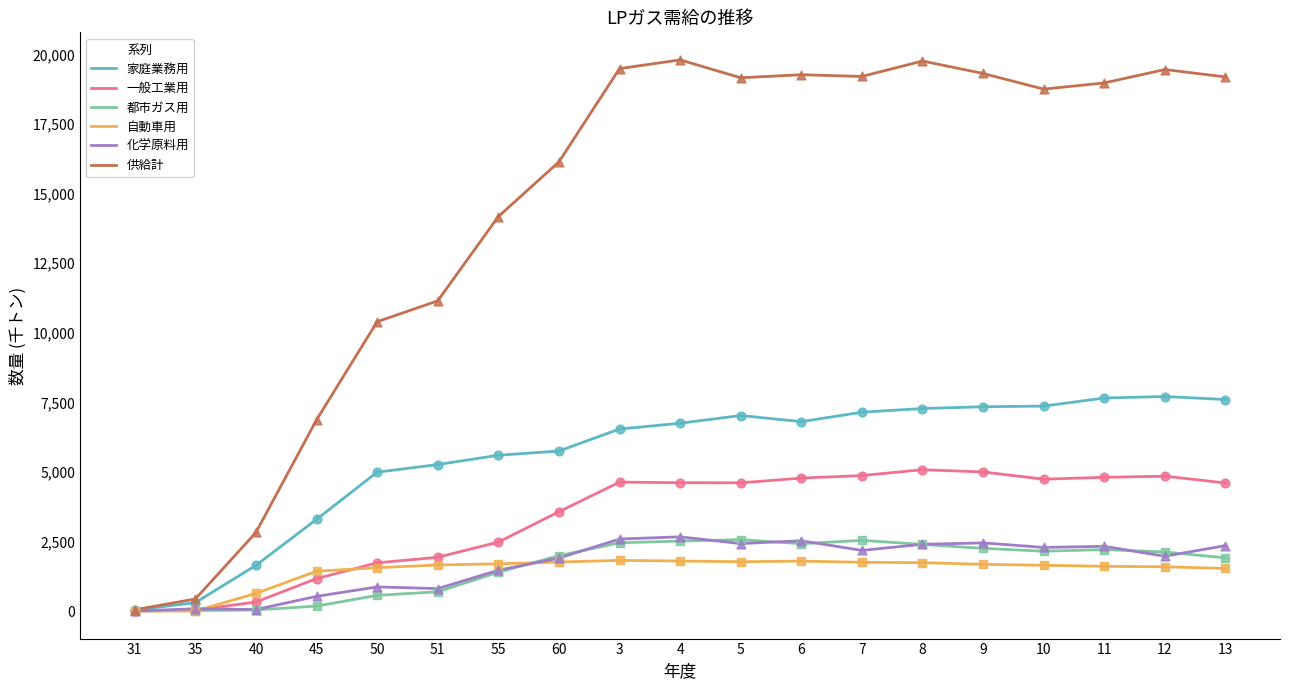

Is the value of 自動車用 at 12 greater than the value of 家庭業務用 at 9?

No